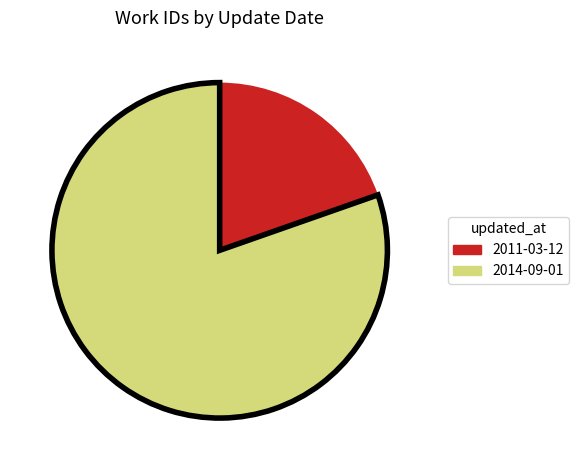

True or false: 2014-09-01 accounts for 72% of the total.

False